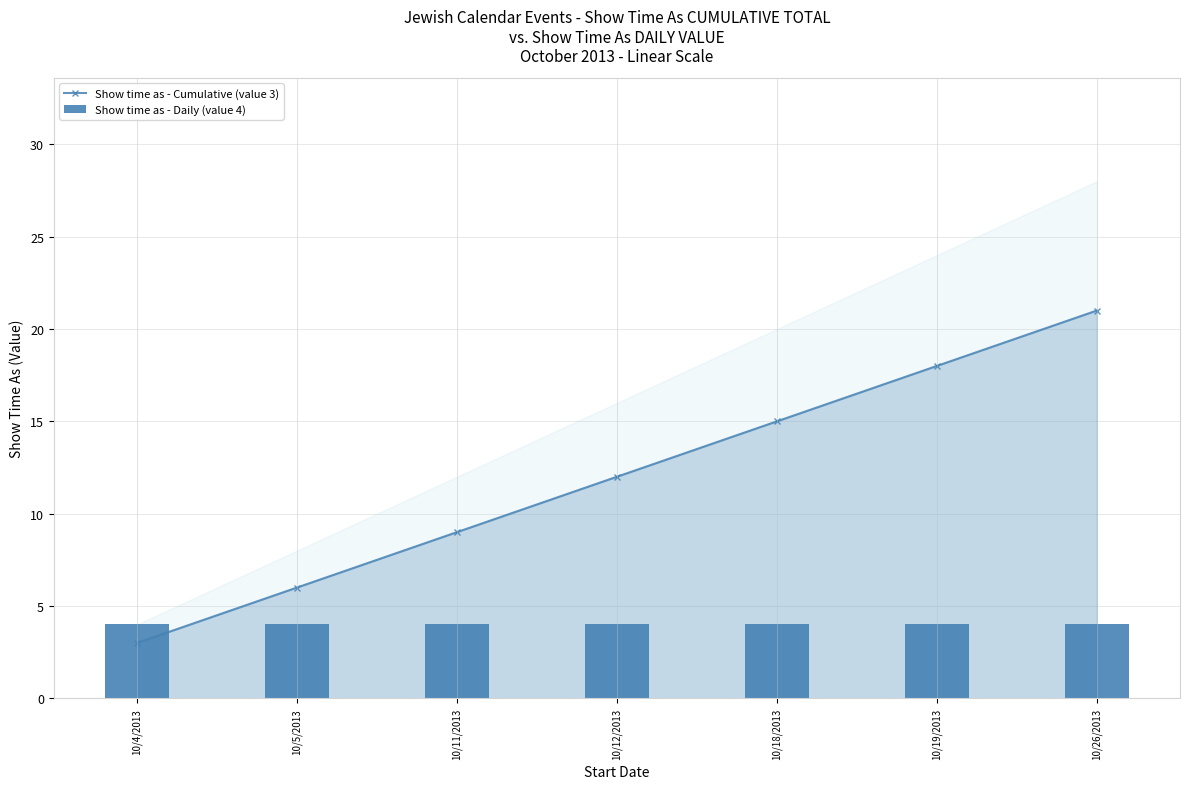

Rank the categories by Show time as - Daily (value 4) value from highest to lowest.

10/4/2013, 10/5/2013, 10/11/2013, 10/12/2013, 10/18/2013, 10/19/2013, 10/26/2013